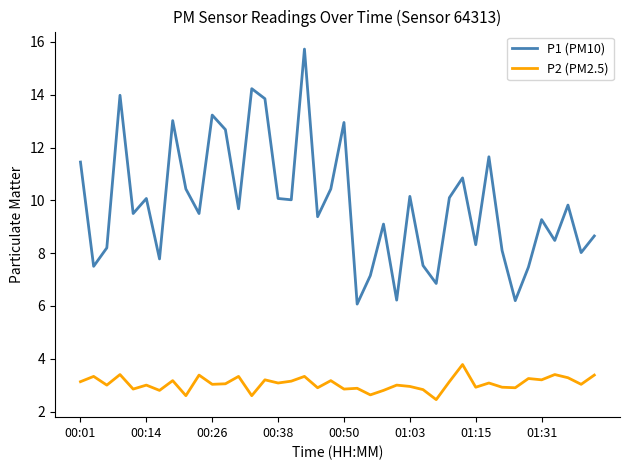

What is the greatest value displayed?

15.7